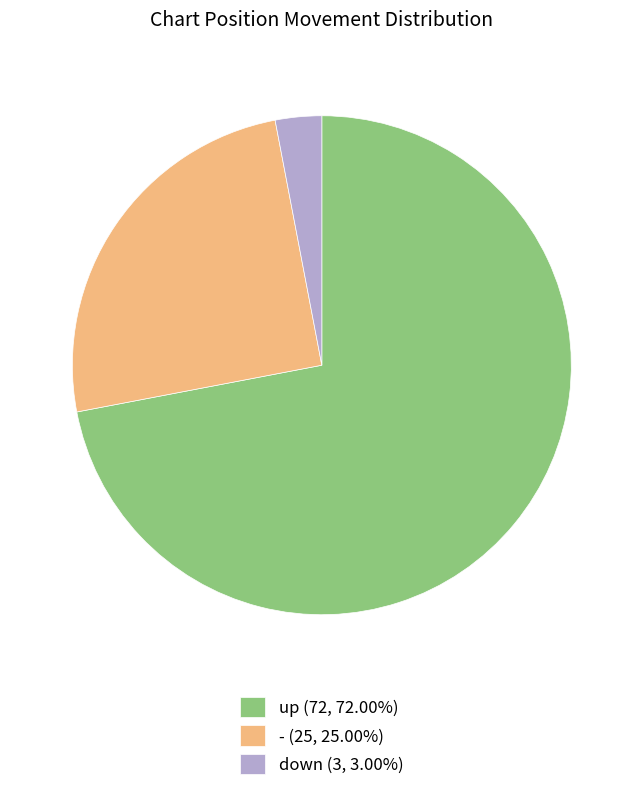

Is - (25, 25.00%) the majority of the pie?

No